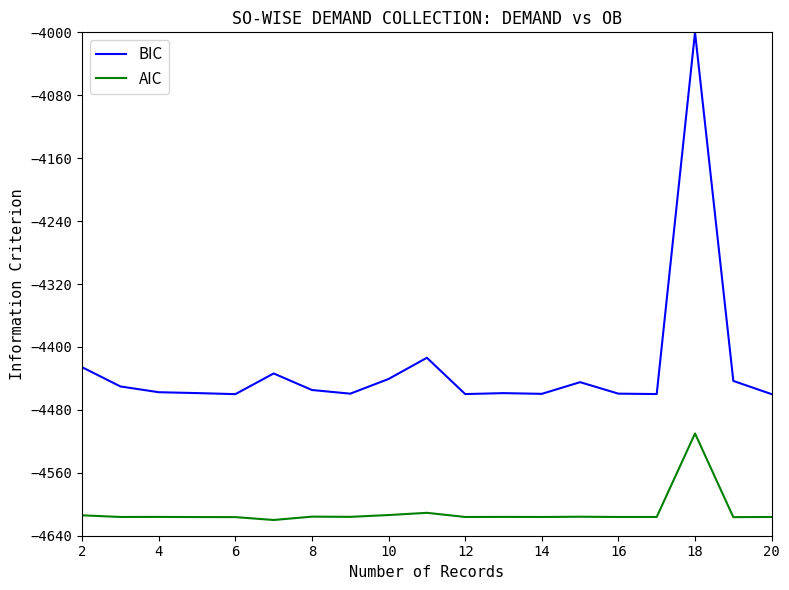

List the series in order of their peak value, lowest first.

AIC, BIC